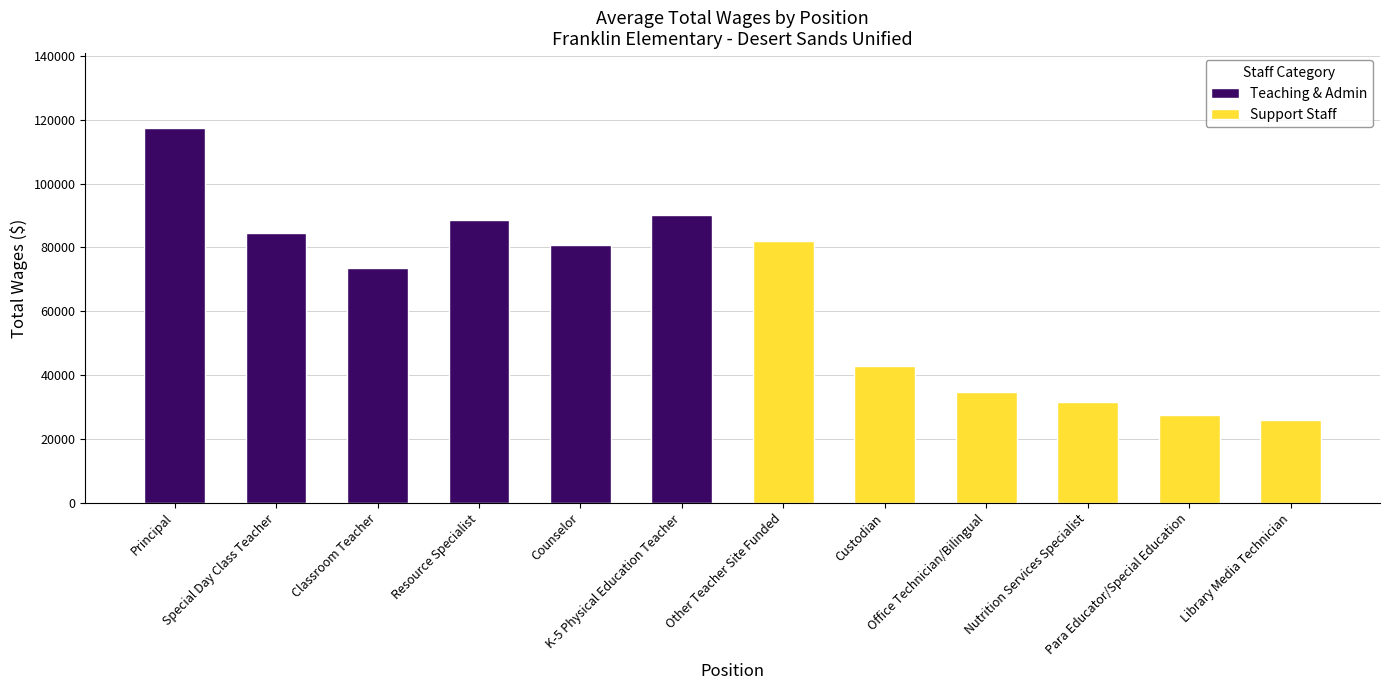

How many data points in Teaching & Admin are above 88540?

2